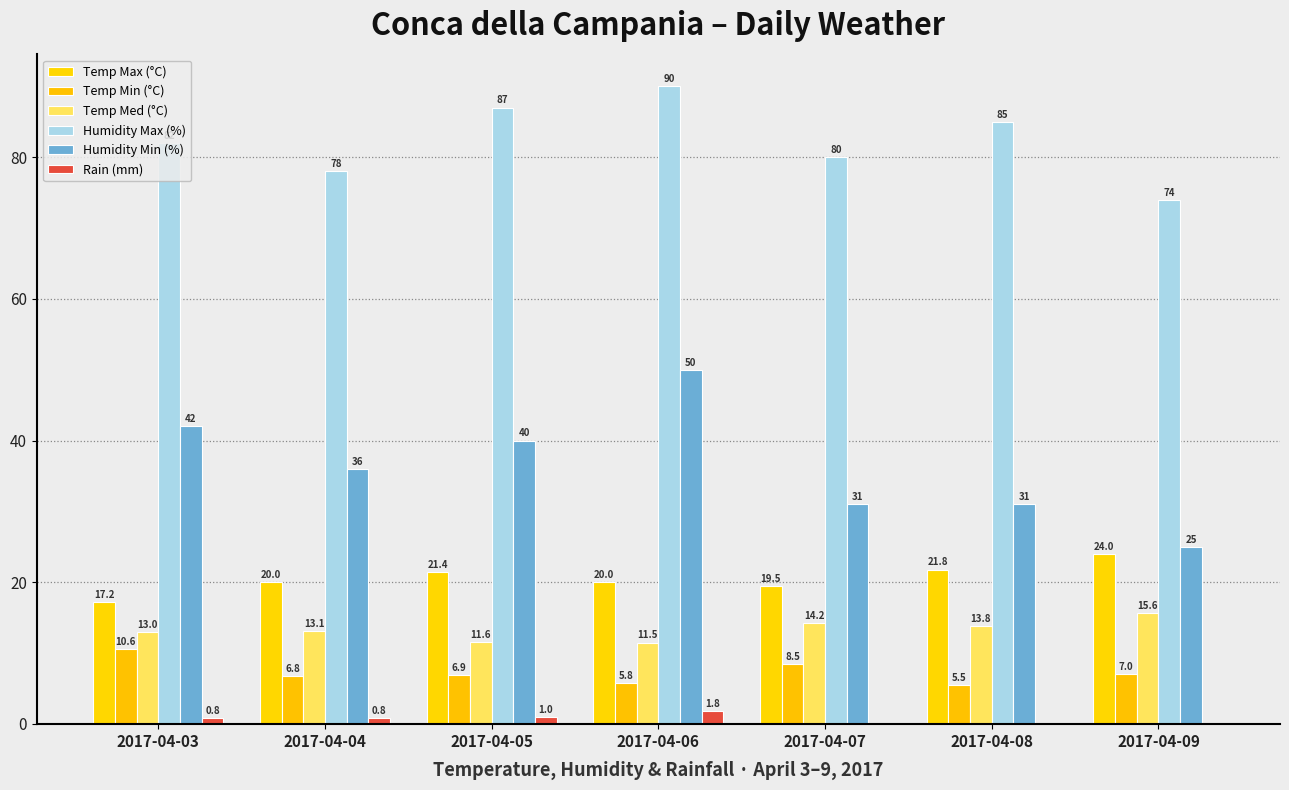

Is the value of Humidity Max (%) at 2017-04-07 greater than the value of Humidity Min (%) at 2017-04-08?

Yes